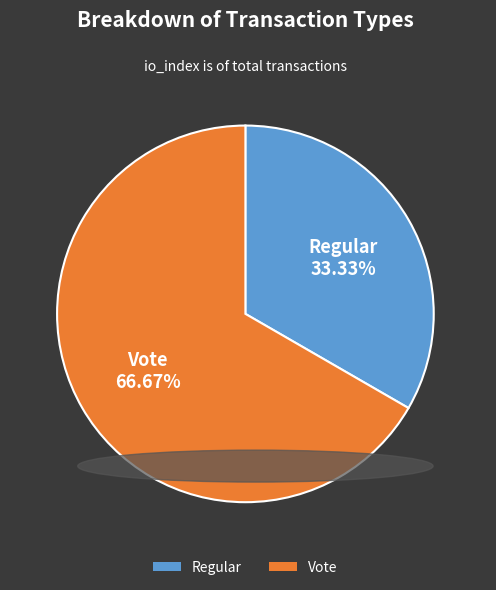

How many segments does this pie chart have?

2